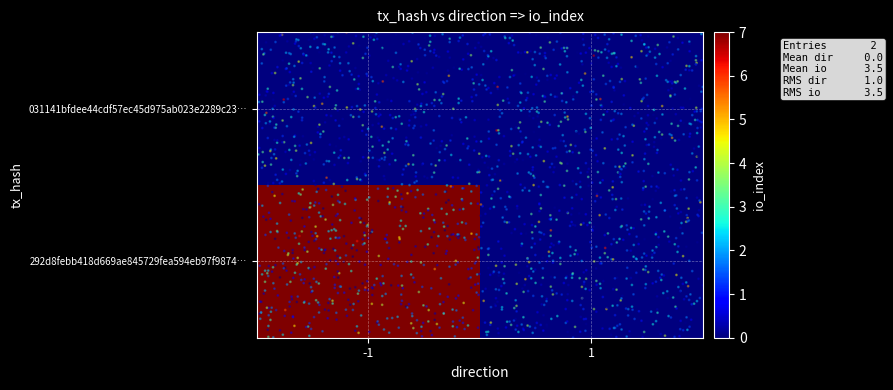

Reading right to left, what are all the values shown in this chart?

031141bfdee44cdf57ec45d975ab023e2289c23…: 1=0	-1=0
292d8febb418d669ae845729fea594eb97f9874…: 1=0	-1=7